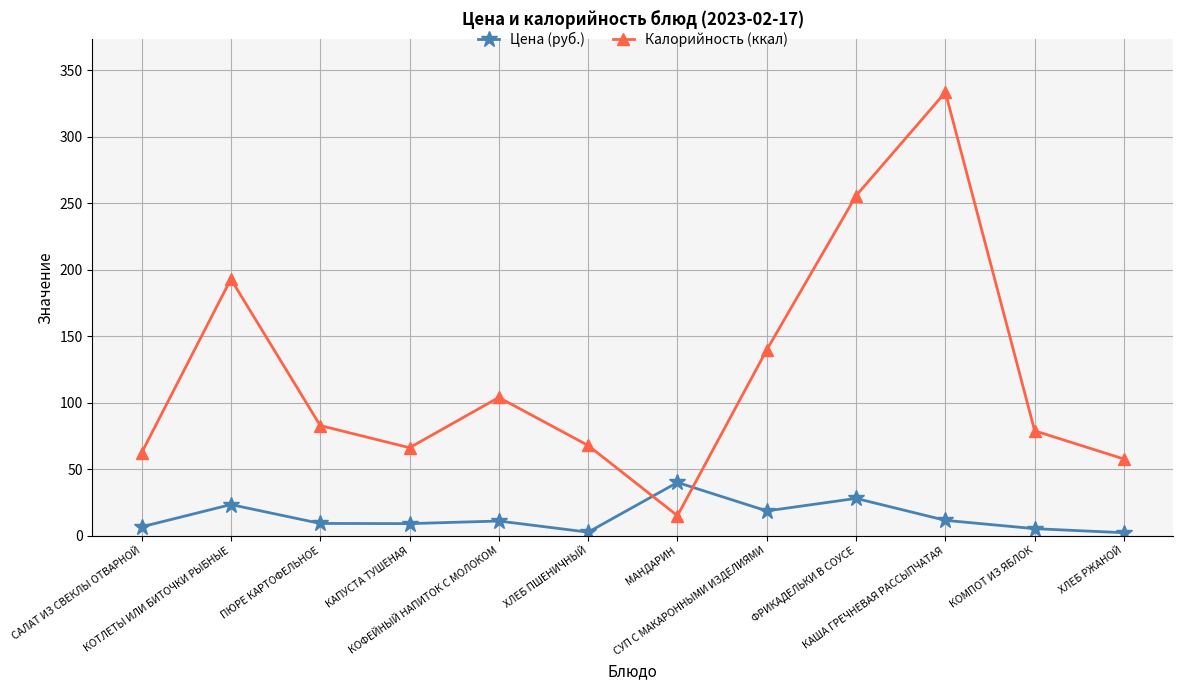

What is the approximate value of Цена (руб.) at КОТЛЕТЫ ИЛИ БИТОЧКИ РЫБНЫЕ?

23.4